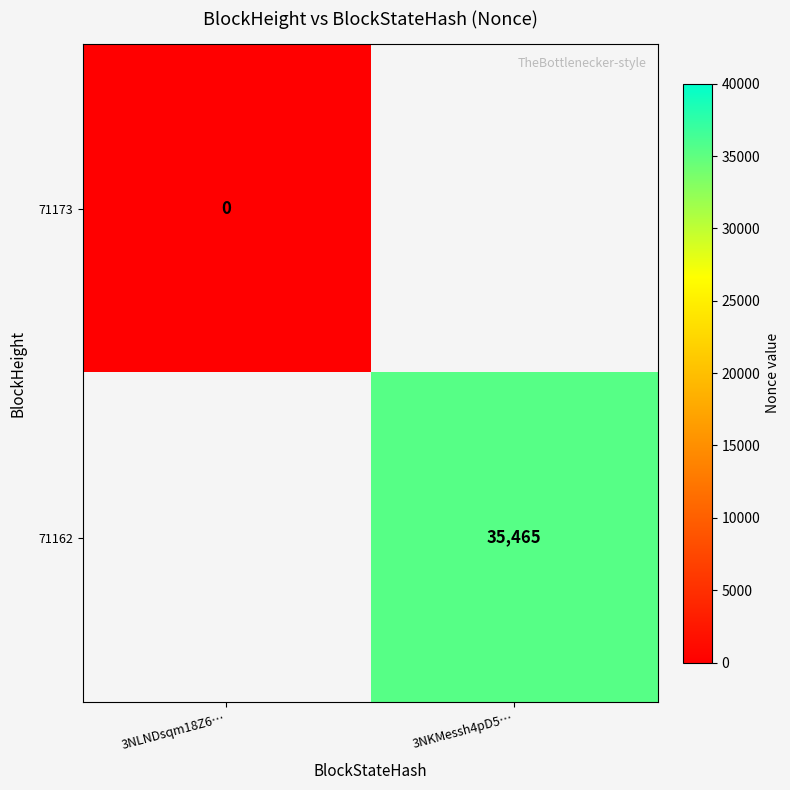

Is the value of 71162 at 3NLNDsqm18Z6… greater than the value of 71173 at 3NLNDsqm18Z6…?

No